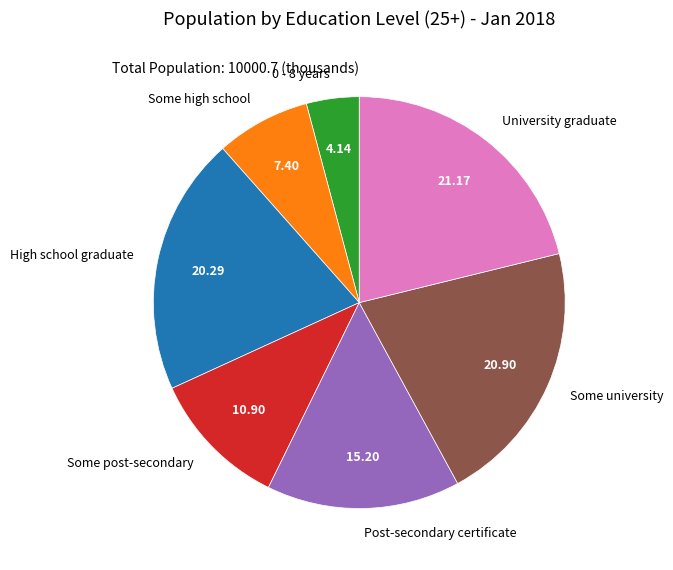

Which has a higher value, University graduate or 0 - 8 years?

University graduate